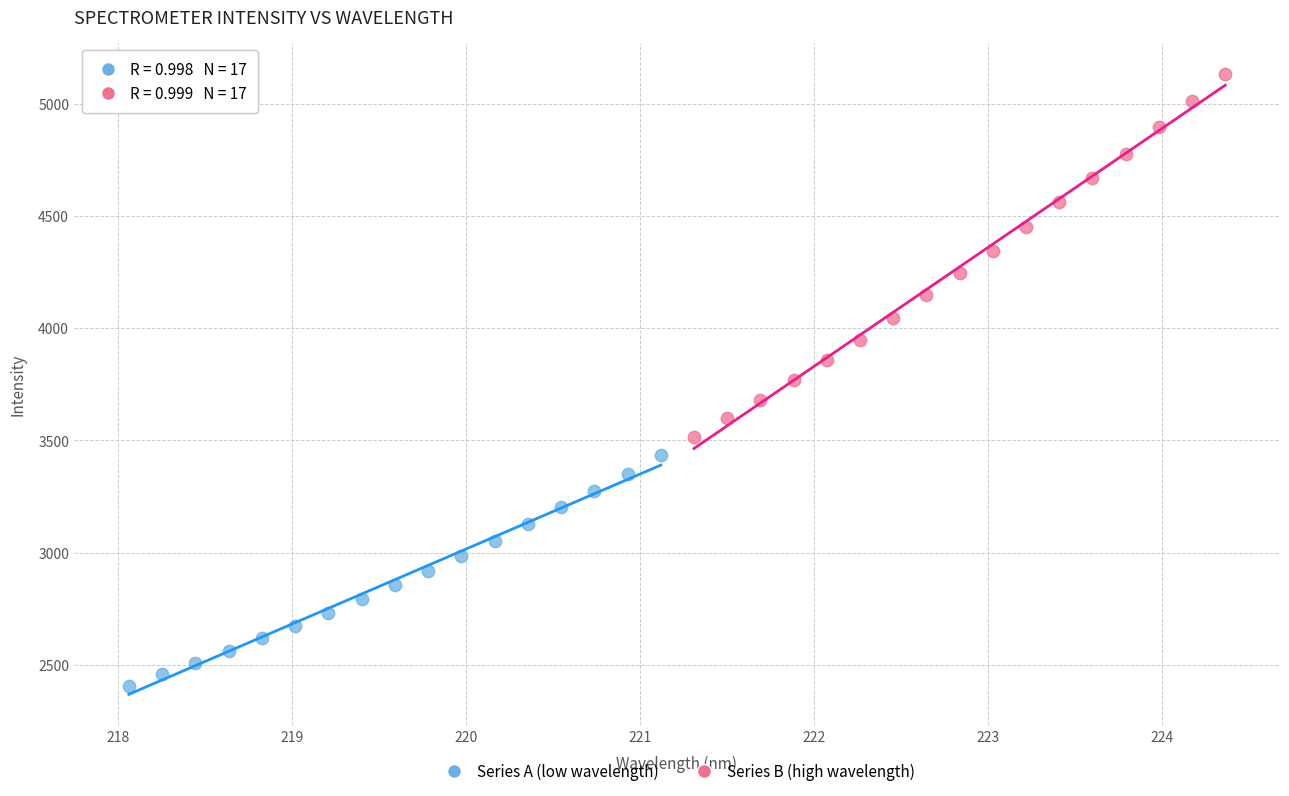

Which series contains the highest Y value?

Series B (high wavelength)